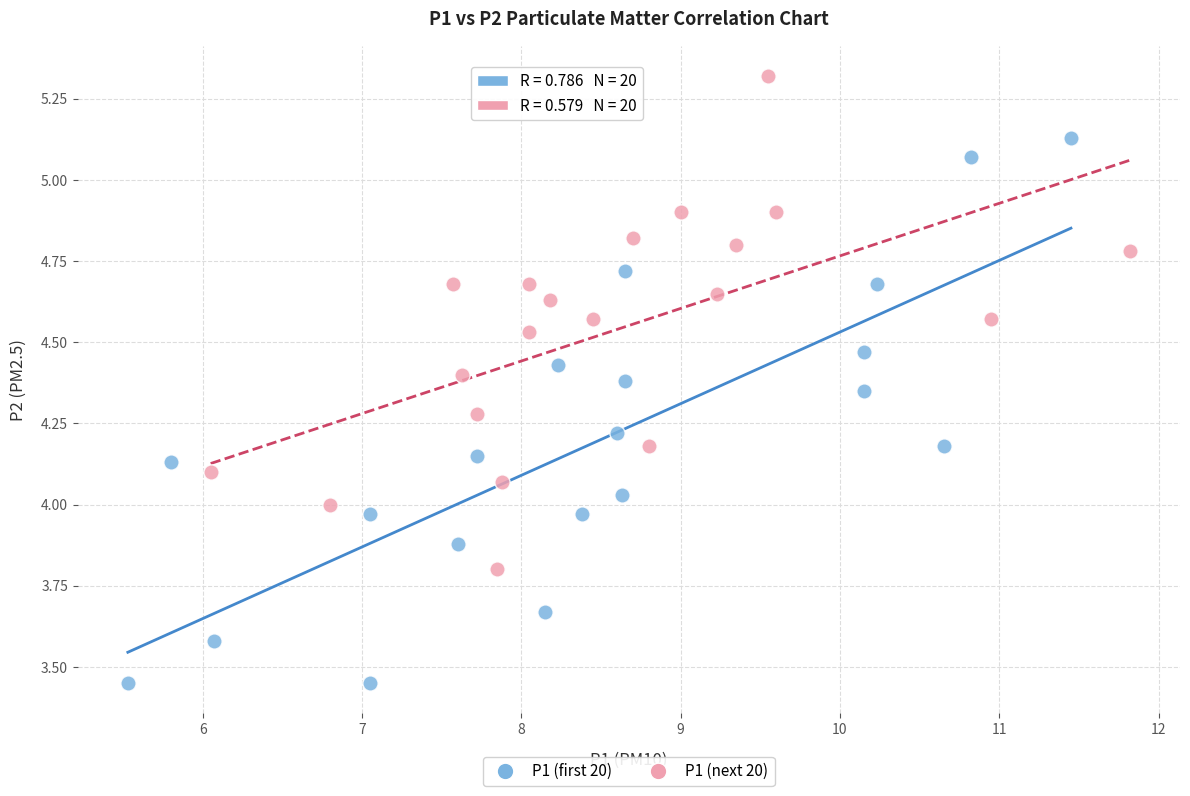

Which series contains the lowest Y value?

P1 (first 20)